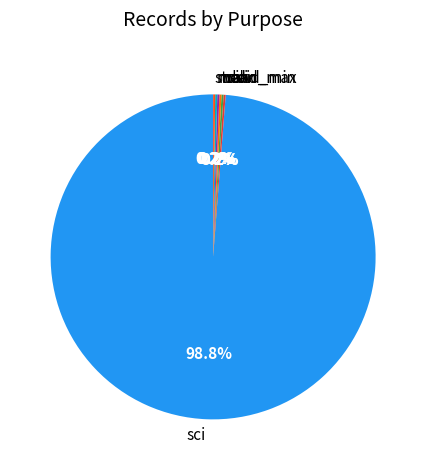

Is there a majority slice in this chart?

Yes